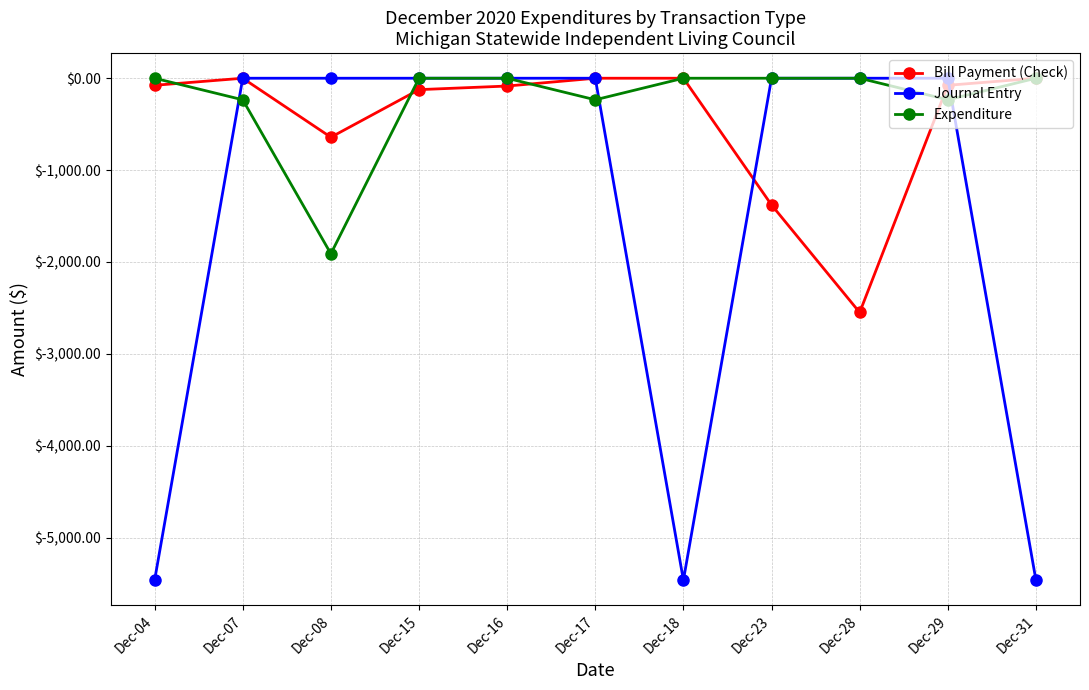

Which series changed the most between Dec-29 and Dec-31?

Journal Entry